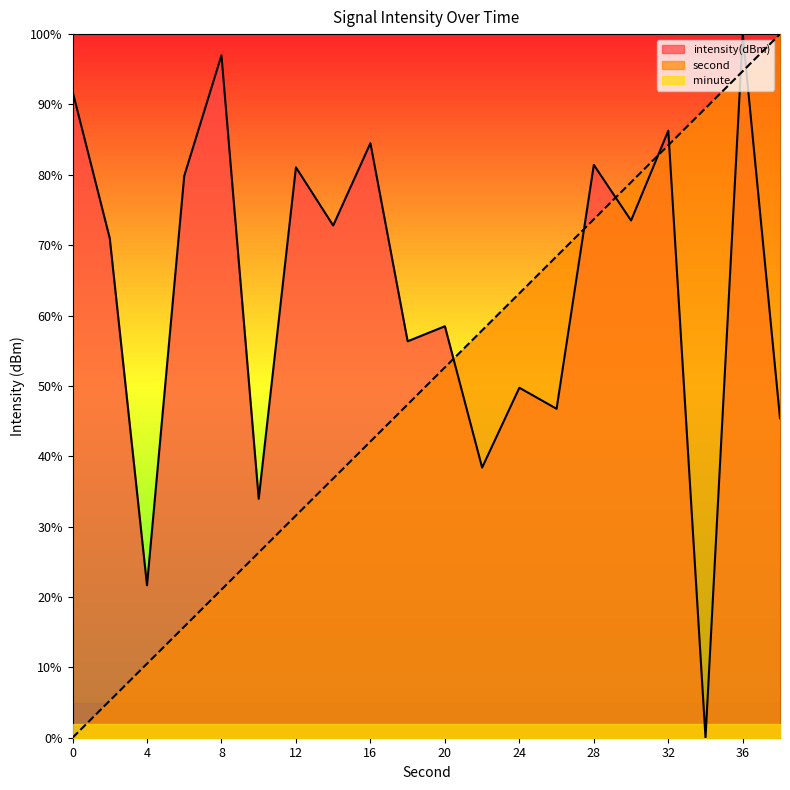

The value of intensity(dBm) at 10 is 44.3. True or false?

False